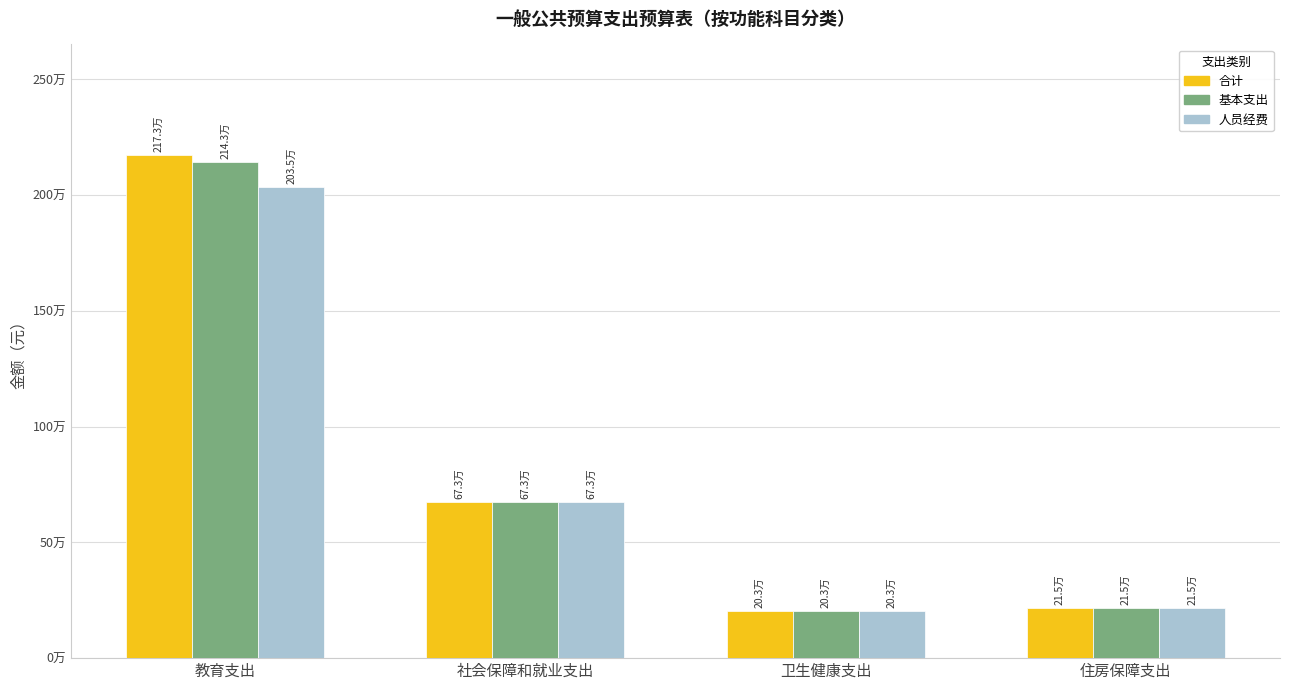

Are the bars grouped side by side (vs. stacked)?

Yes